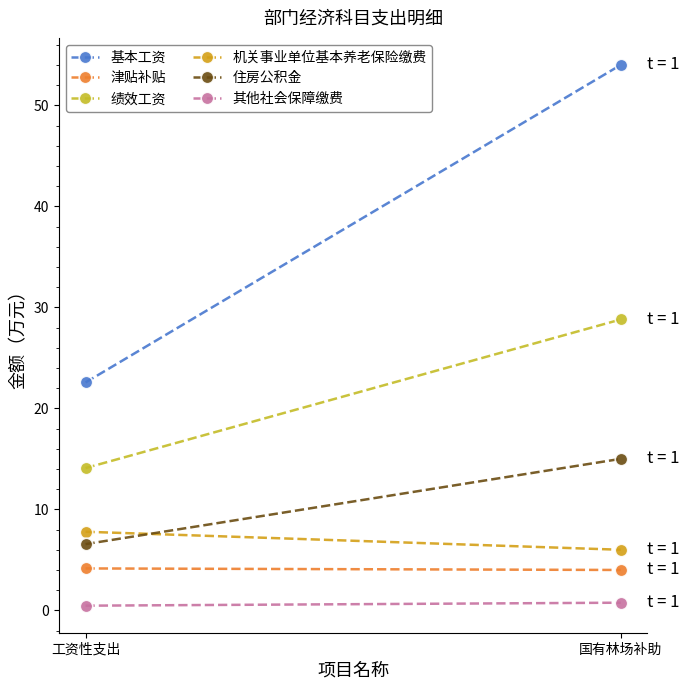

Is the value of 津贴补贴 at 工资性支出 greater than the value of 住房公积金 at 国有林场补助?

No